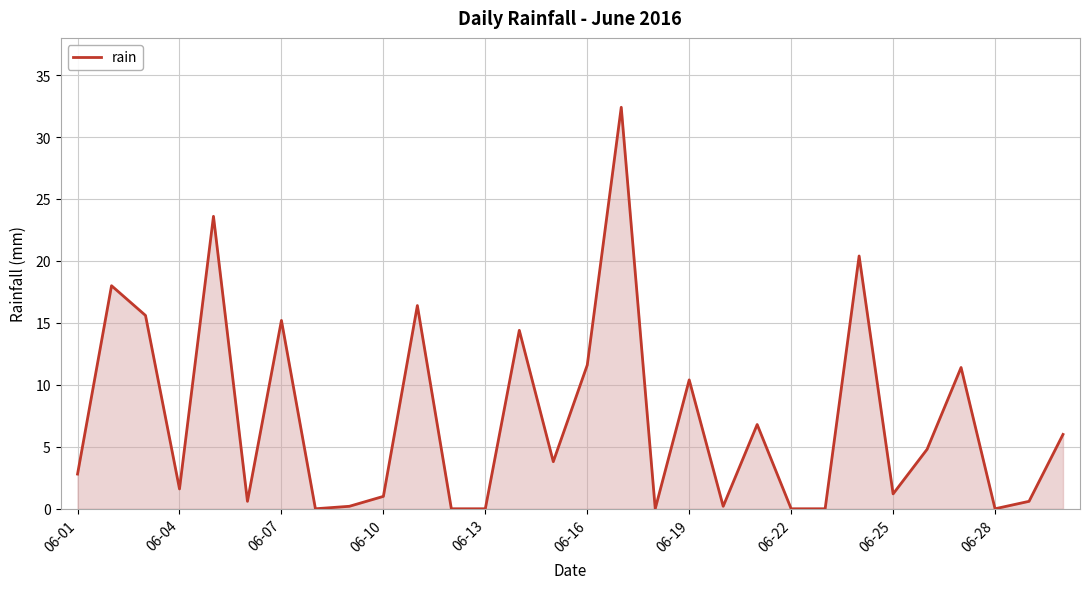

What is the difference between the maximum and minimum values?

32.4